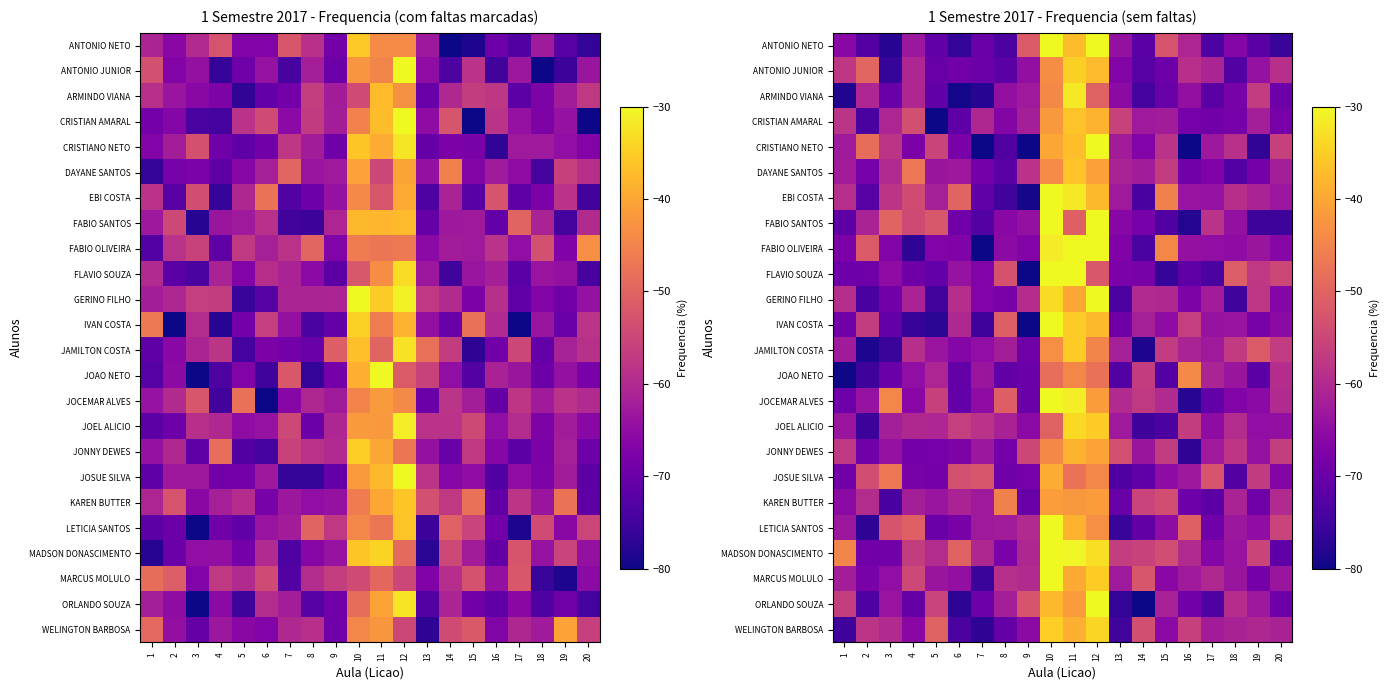

The FABIO OLIVEIRA series shows -16.3 at 11. True or false?

False